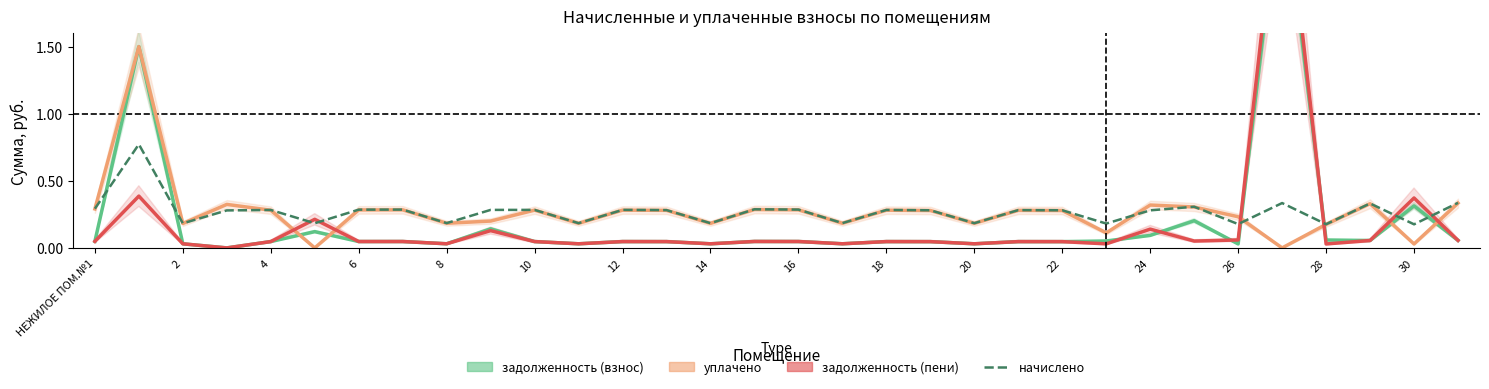

How many times do задолженность (взнос) and начислено cross each other?

6